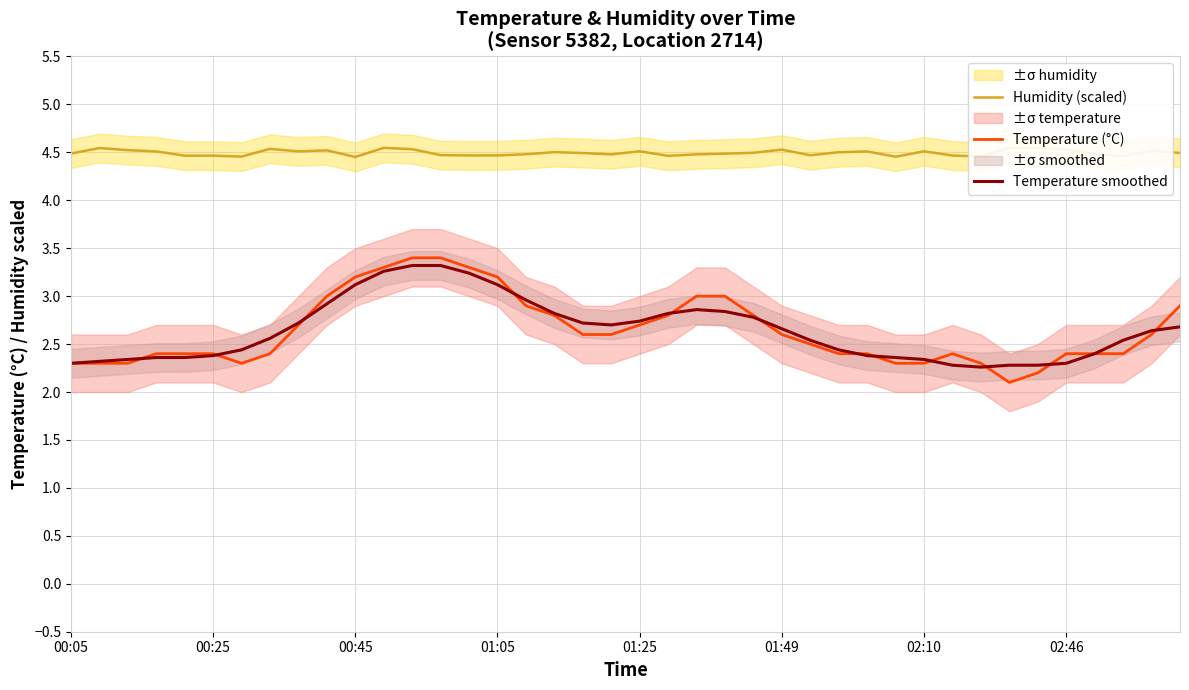

Between 12 and 23, which is larger?

12